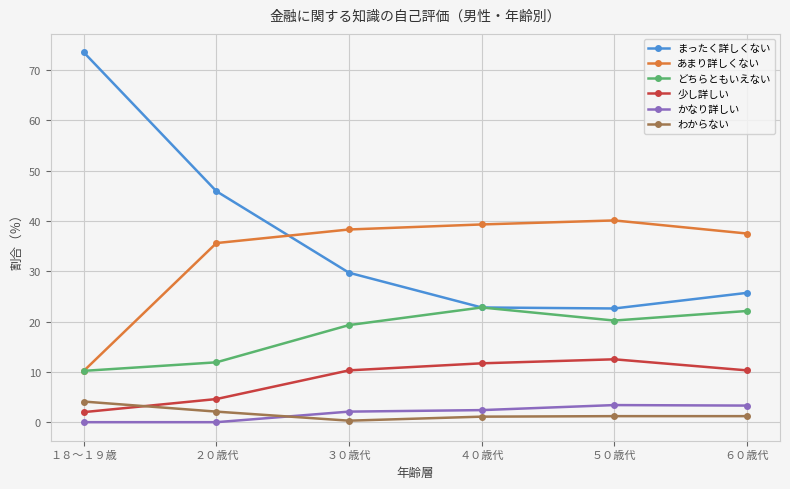

At which category does the chart reach its peak across all series?

１８～１９歳